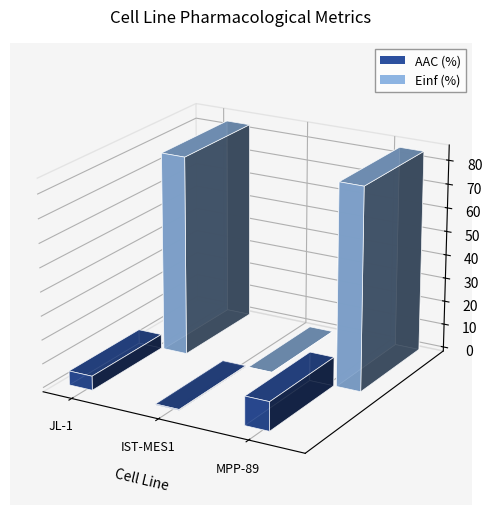

What is the label of the 1st bar from the left?

JL-1